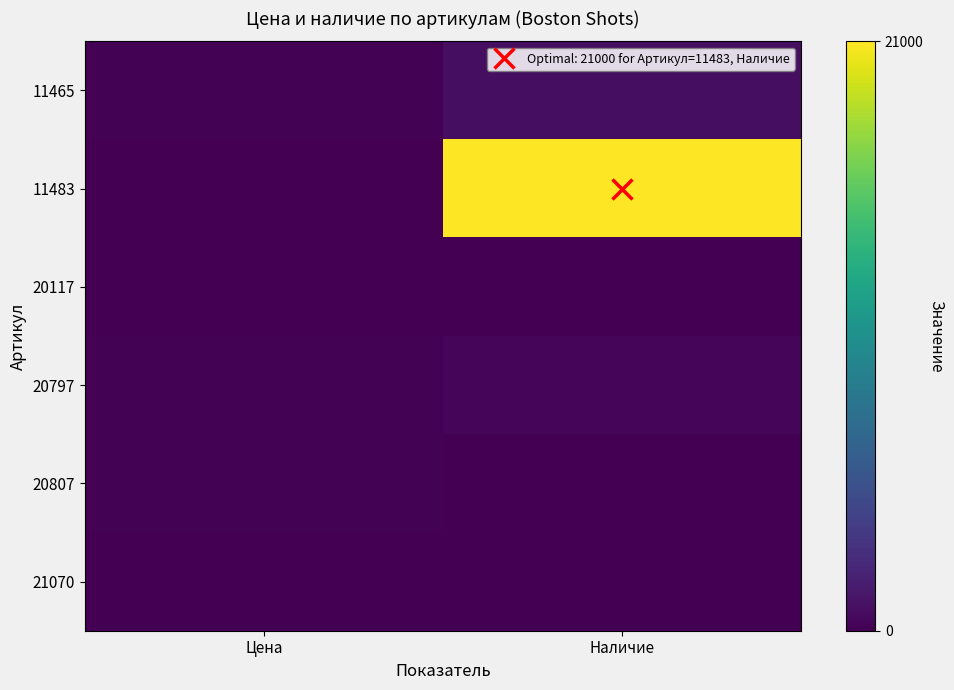

Which series has the widest spread of values?

11483